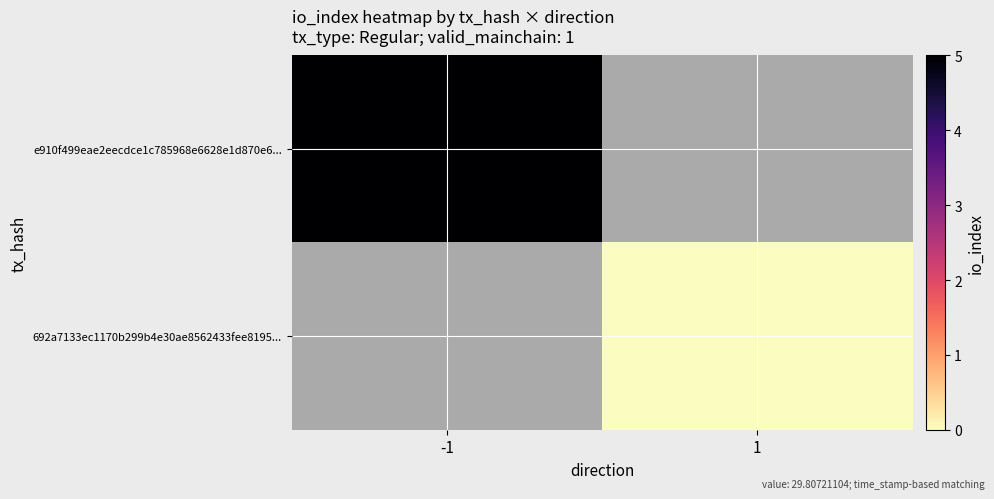

How many data points does each series have?

2